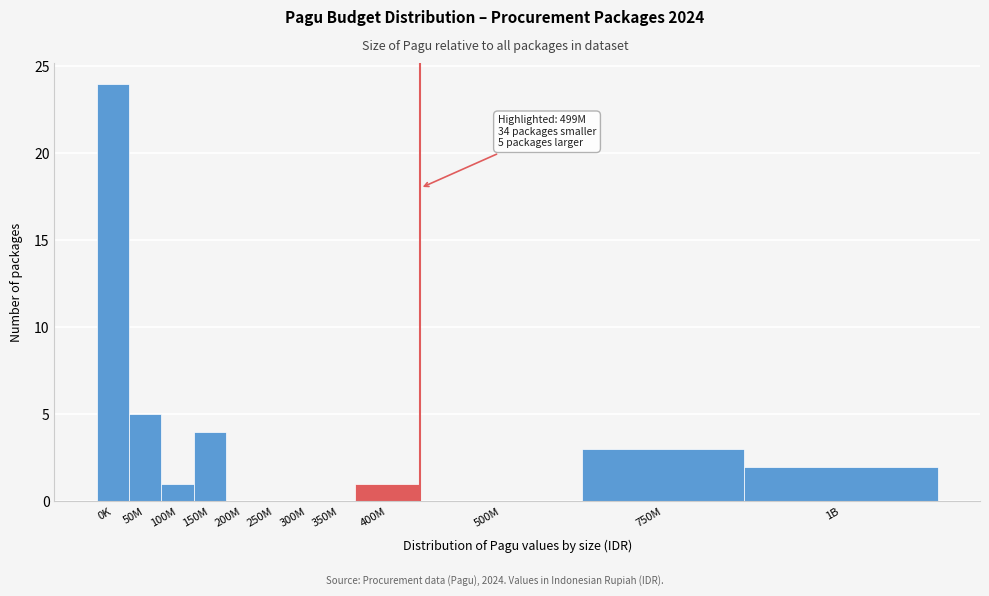

Reading left to right, list all the values displayed in this chart.

0K=24	50M=5	100M=1	150M=4	200M=0	250M=0	300M=0	350M=0	400M=1	500M=0	750M=3	1B=2